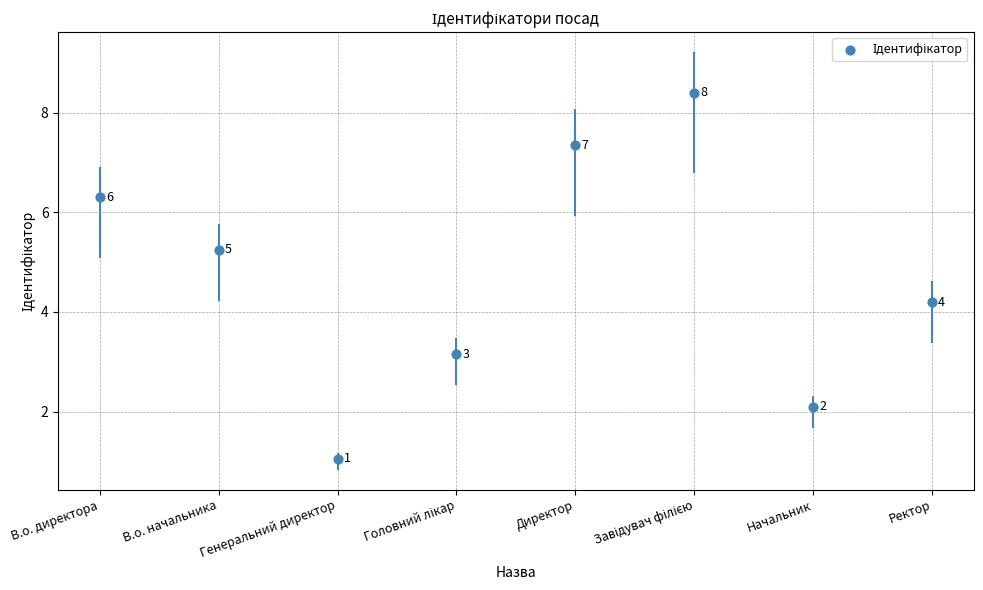

Between Директор and В.о. начальника, which is larger?

Директор